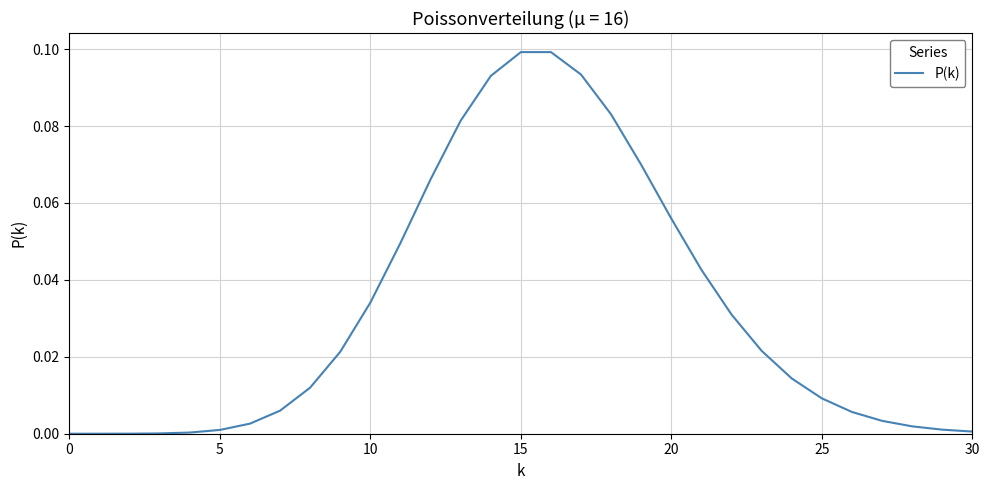

How many lines are shown in the chart?

1